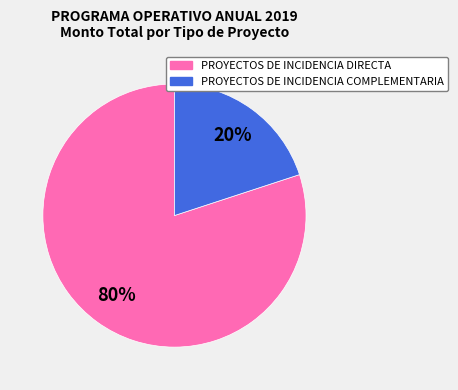

Do PROYECTOS DE INCIDENCIA COMPLEMENTARIA and PROYECTOS DE INCIDENCIA DIRECTA together represent more than half of the pie?

Yes